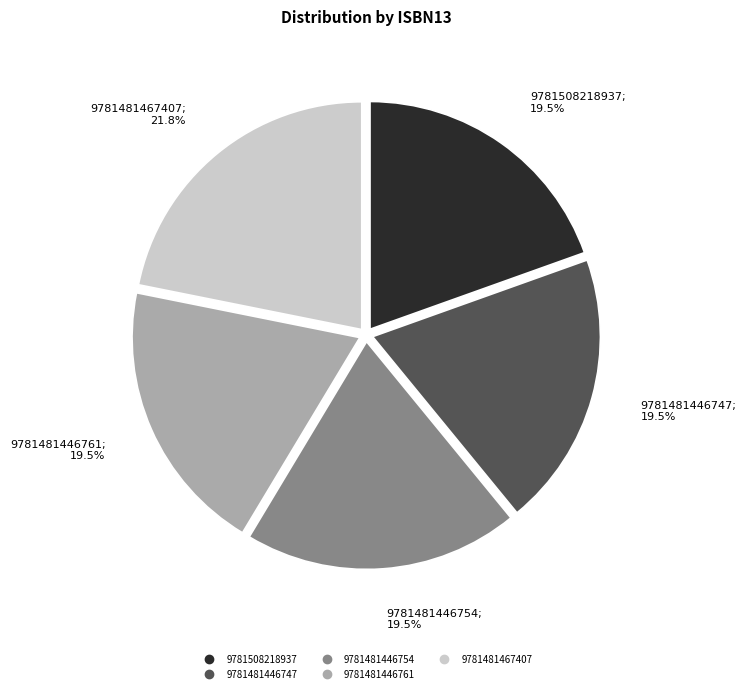

Which slice is the largest?

9781481467407